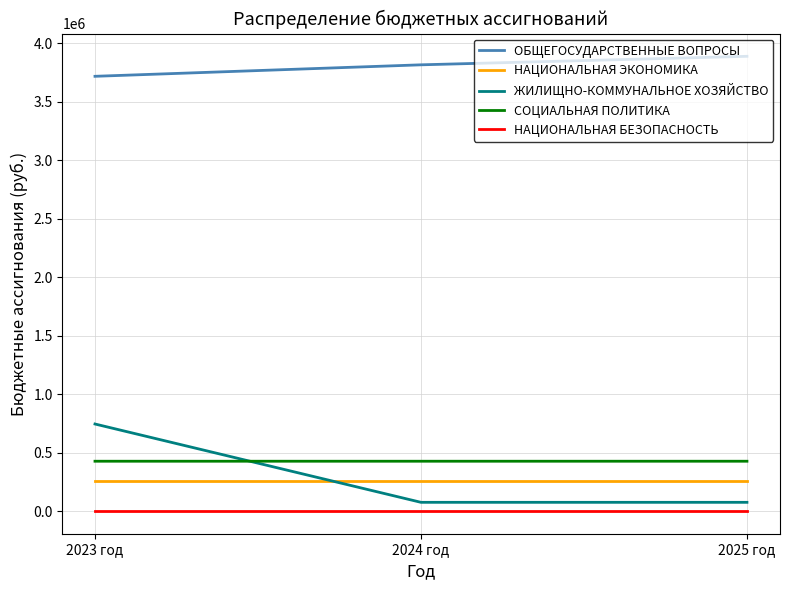

Which series has the widest spread of values?

ЖИЛИЩНО-КОММУНАЛЬНОЕ ХОЗЯЙСТВО